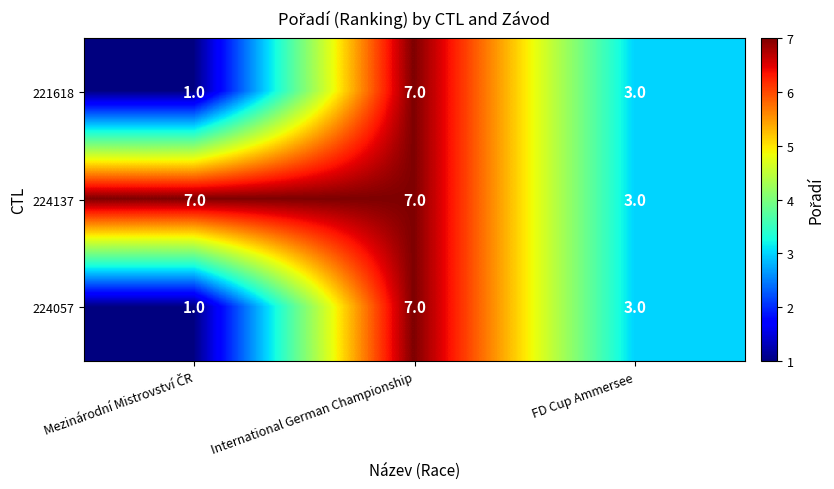

What is the total value across all series at International German Championship?

21